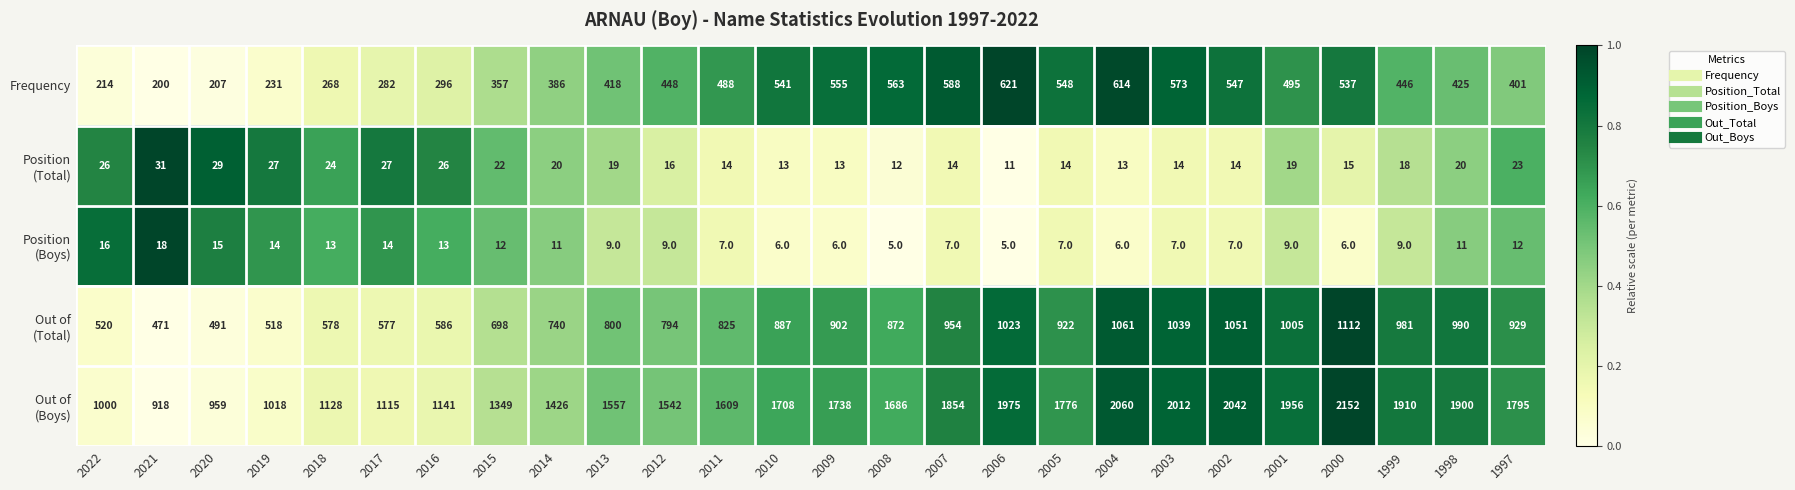

What is the smallest value displayed?

5